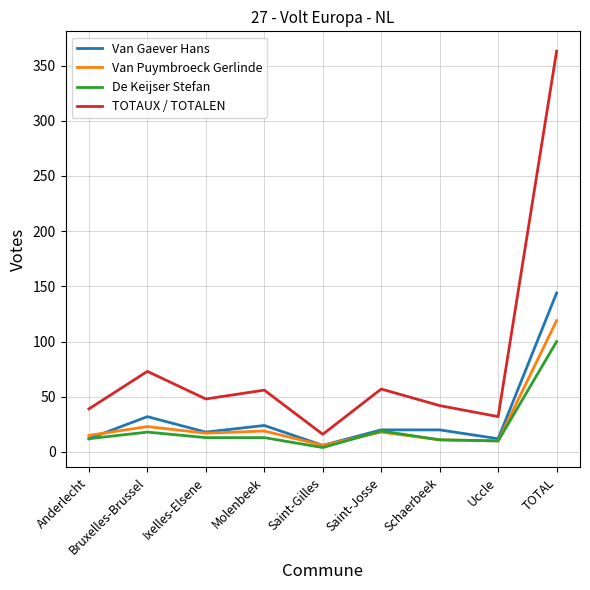

What is the sum of all Van Gaever Hans values?

288